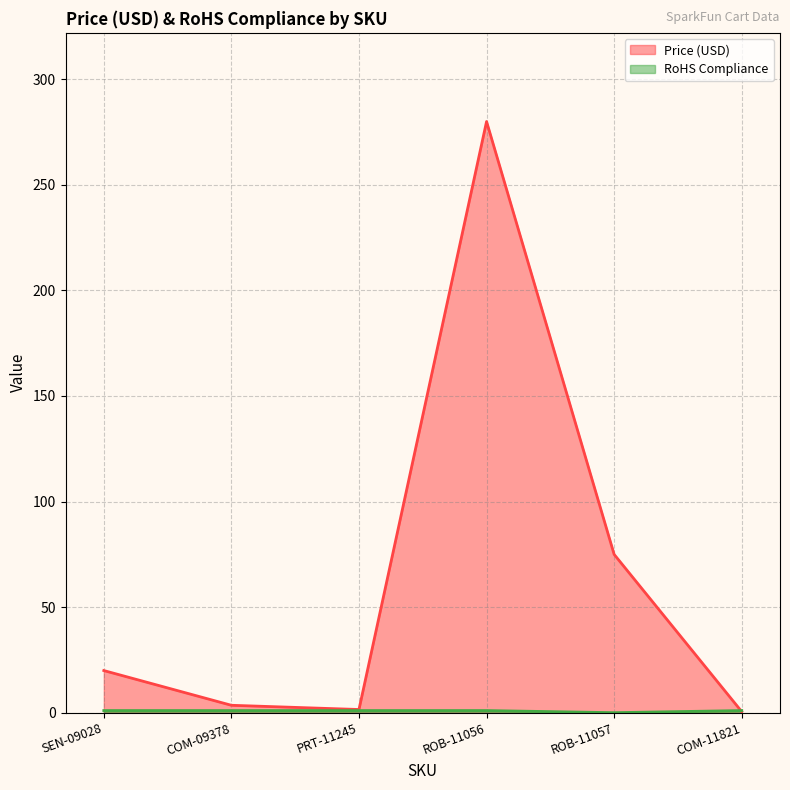

How many categories are shown in the chart?

6